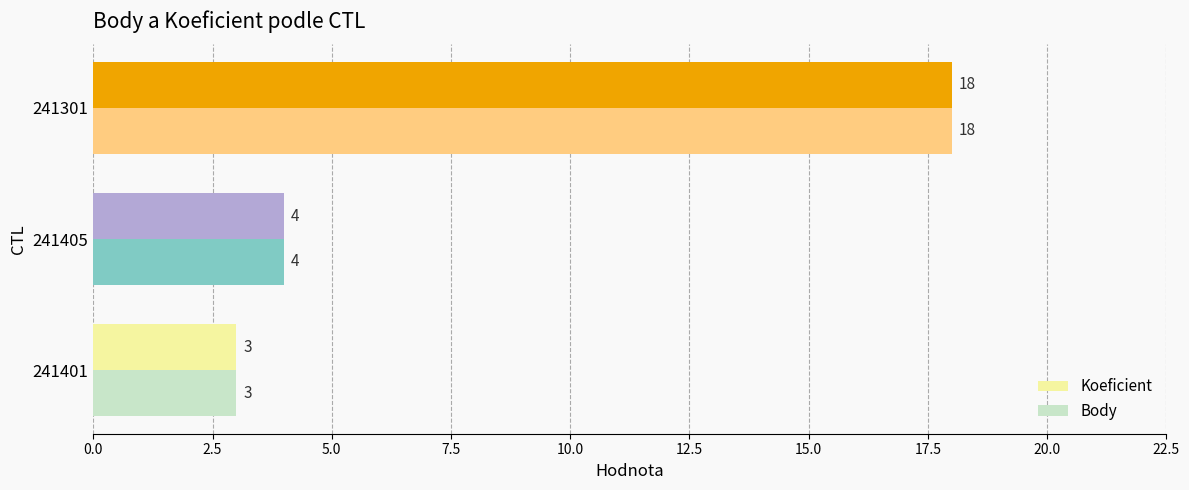

What value does the Body series have at 241401, to the nearest 5?

5